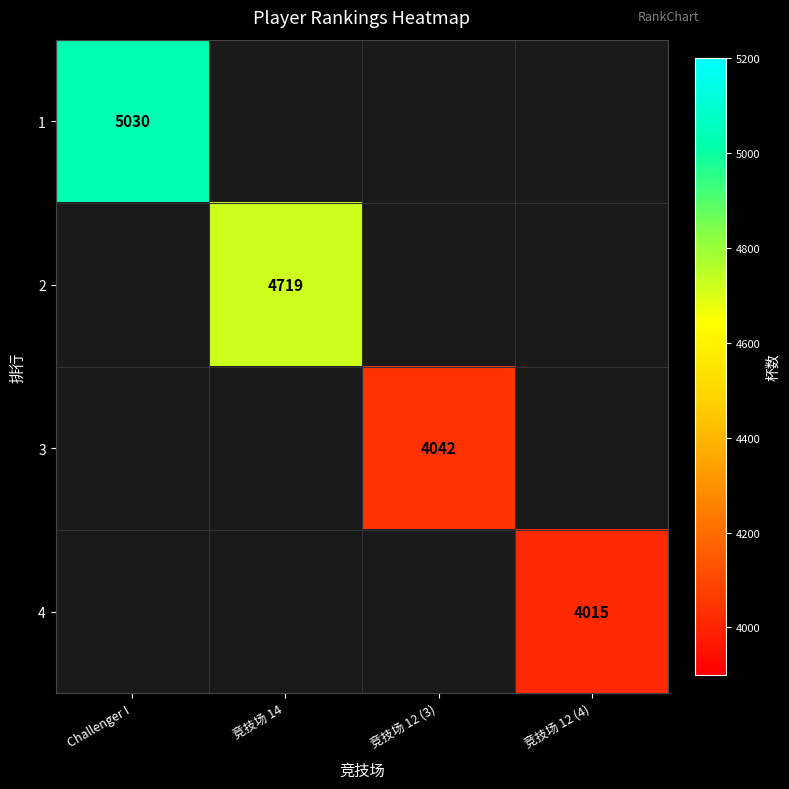

Is the value of 1 at Challenger I greater than the value of 3 at 竞技场 12 (3)?

Yes